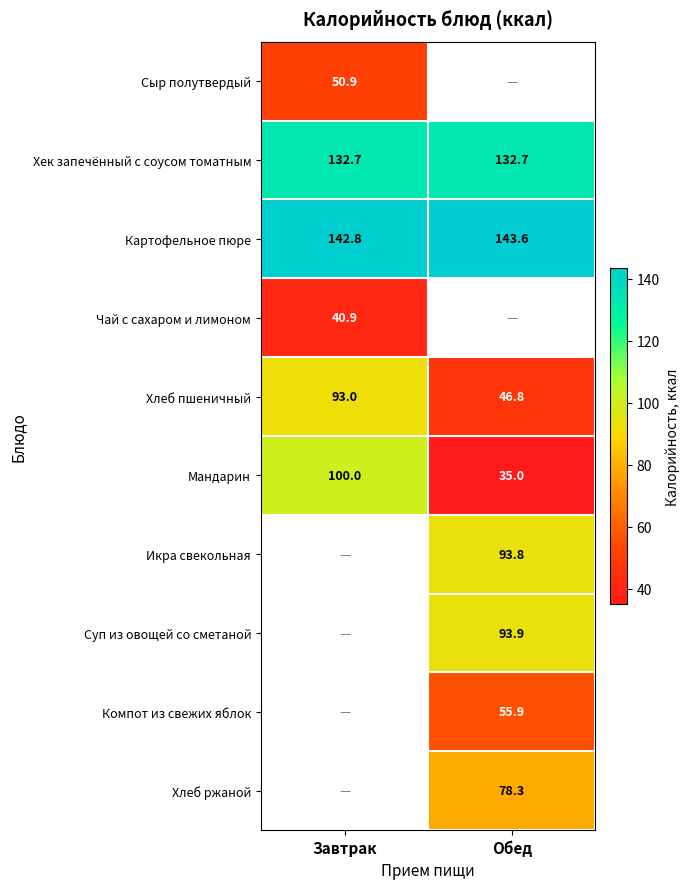

Is it true that Хлеб пшеничный equals 93.0 at Завтрак?

True